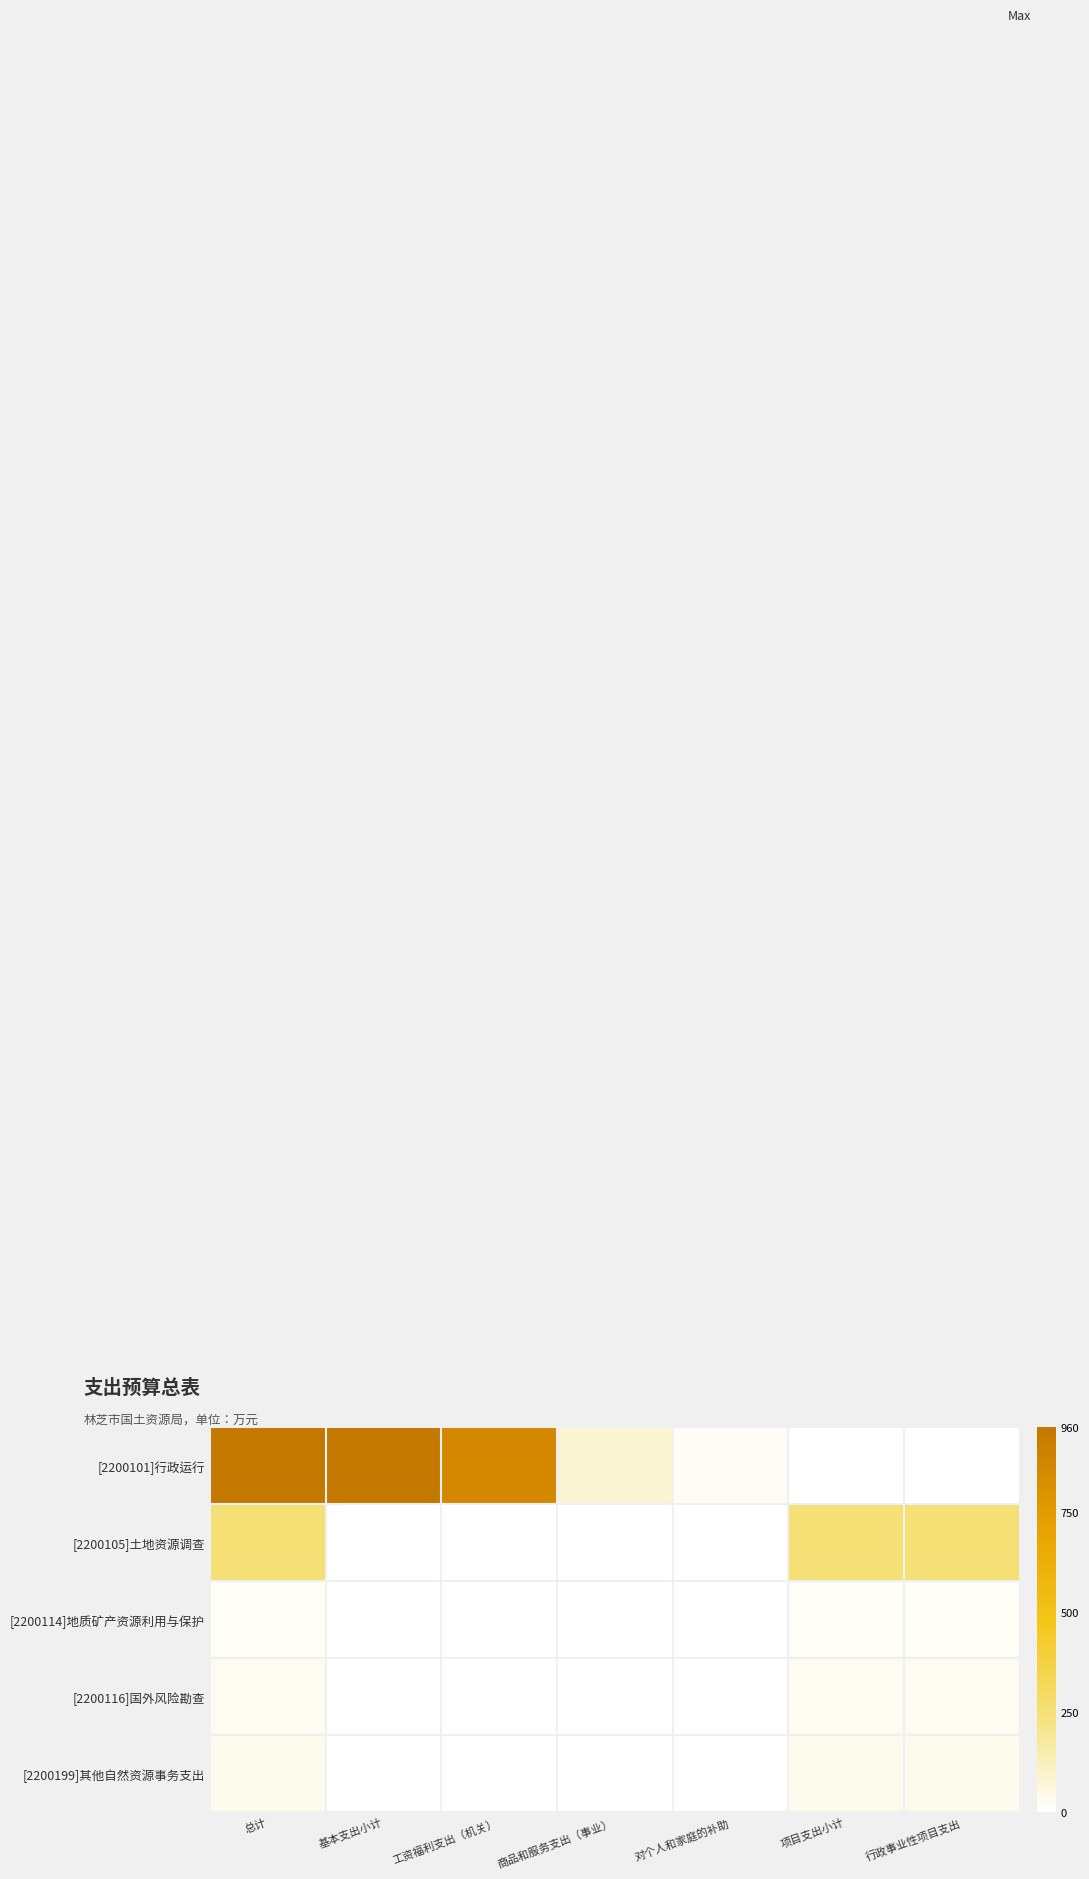

Reading left to right, extract all data points from this chart.

[2200101]行政运行: 总计=960.1	基本支出小计=960.1	工资福利支出（机关）=857.7	商品和服务支出（事业）=80.0	对个人和家庭的补助=22.4	项目支出小计=0.0	行政事业性项目支出=0.0
[2200105]土地资源调查: 总计=250.0	基本支出小计=0.0	工资福利支出（机关）=0.0	商品和服务支出（事业）=0.0	对个人和家庭的补助=0.0	项目支出小计=250.0	行政事业性项目支出=250.0
[2200114]地质矿产资源利用与保护: 总计=17.6	基本支出小计=0.0	工资福利支出（机关）=0.0	商品和服务支出（事业）=0.0	对个人和家庭的补助=0.0	项目支出小计=17.6	行政事业性项目支出=17.6
[2200116]国外风险勘查: 总计=25.0	基本支出小计=0.0	工资福利支出（机关）=0.0	商品和服务支出（事业）=0.0	对个人和家庭的补助=0.0	项目支出小计=25.0	行政事业性项目支出=25.0
[2200199]其他自然资源事务支出: 总计=33.0	基本支出小计=0.0	工资福利支出（机关）=0.0	商品和服务支出（事业）=0.0	对个人和家庭的补助=0.0	项目支出小计=33.0	行政事业性项目支出=33.0